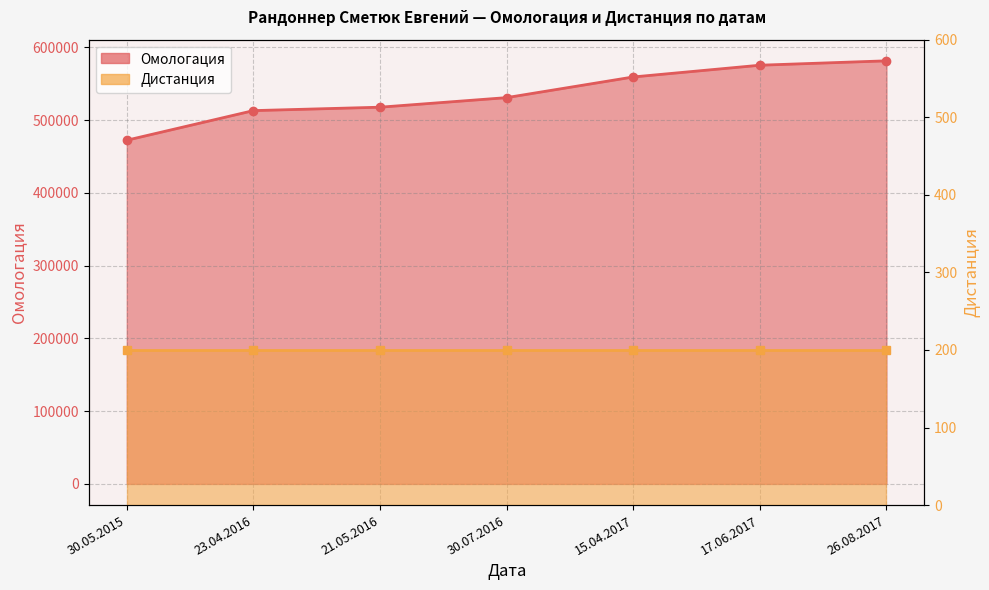

What is the difference between the maximum and minimum values?

109162